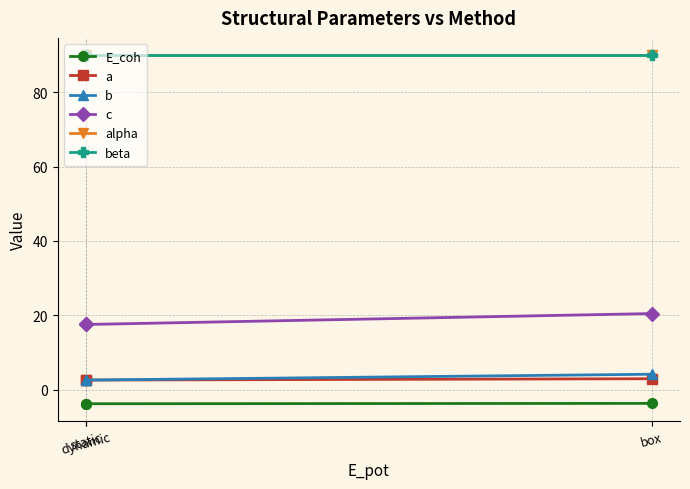

Is this an area chart (filled region under the line)?

No